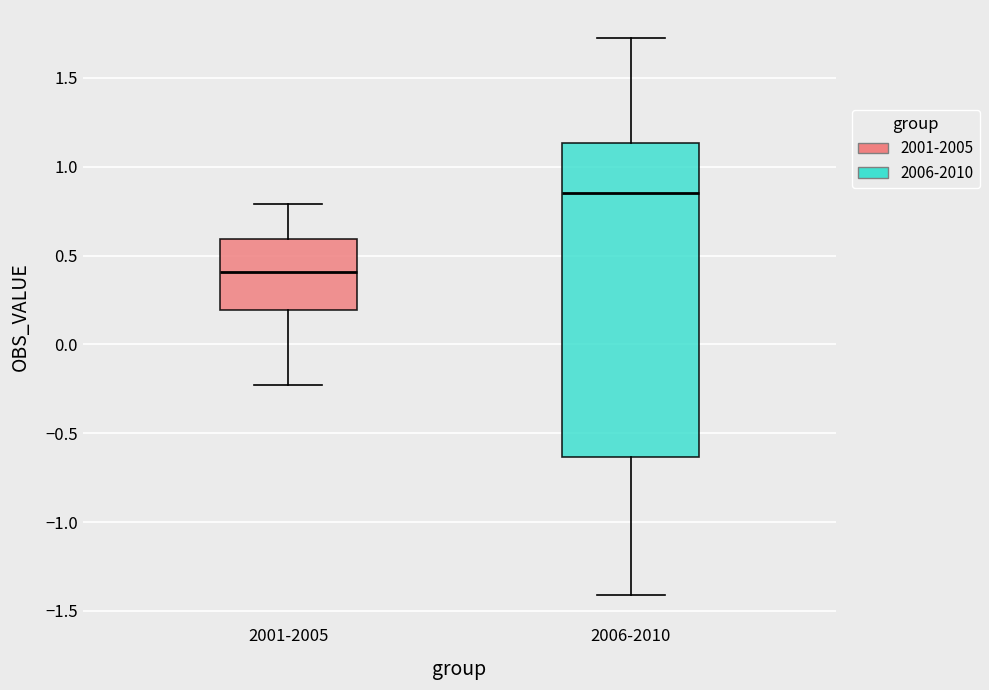

Reading left to right, read every box against the y-axis: the position of its median line, the range the box covers, and the ends of its whiskers. The values are not printed on the chart, so give them approximately, as read against the axis.

2001-2005: median 0.40, box 0.20 to 0.60, whiskers -0.25 to 0.80
2006-2010: median 0.85, box -0.65 to 1.15, whiskers -1.40 to 1.70